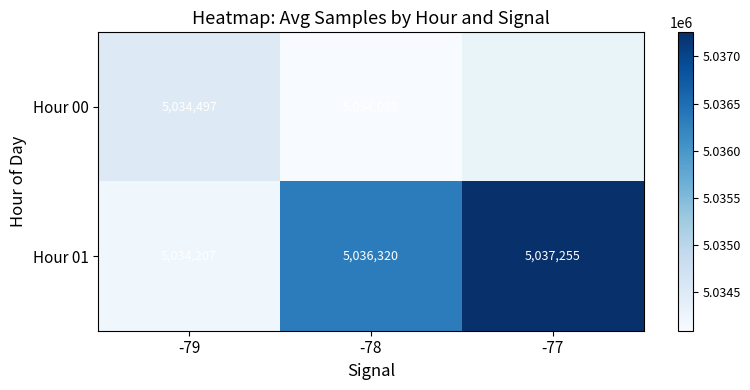

Is the value of Hour 00 at -79 greater than the value of Hour 01 at -77?

No